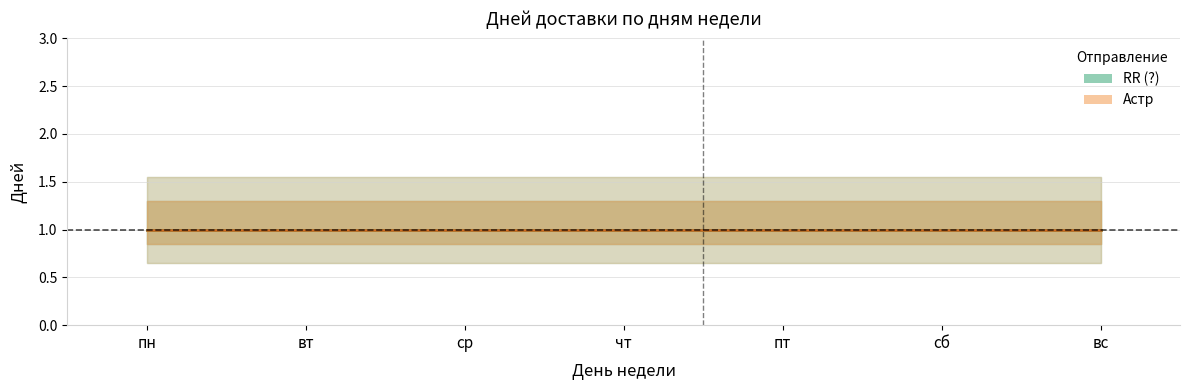

What is the label of the 3rd point from the left?

ср